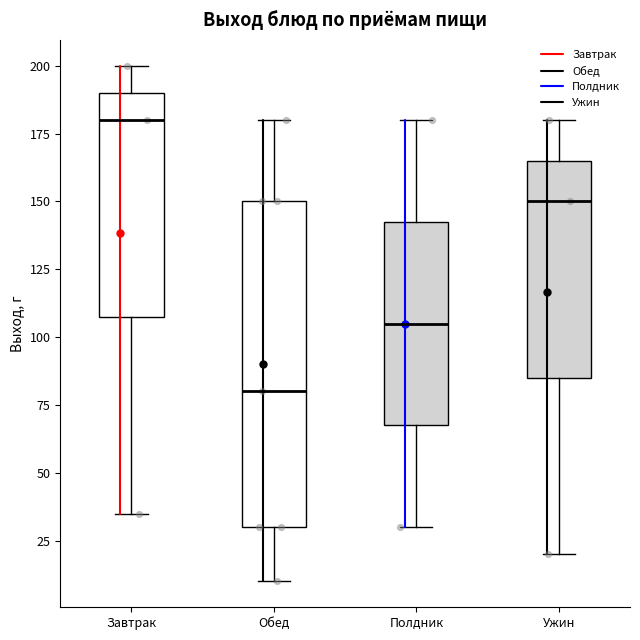

Which box has the highest median line?

Завтрак